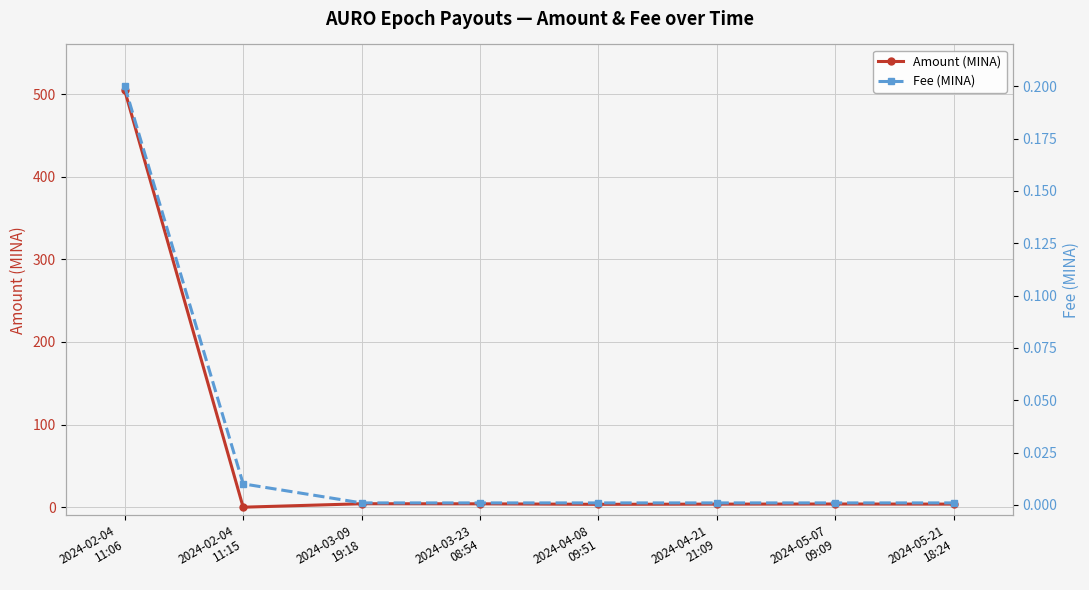

At 2024-03-23
08:54, list the series in order from largest to smallest.

Amount (MINA), Fee (MINA)